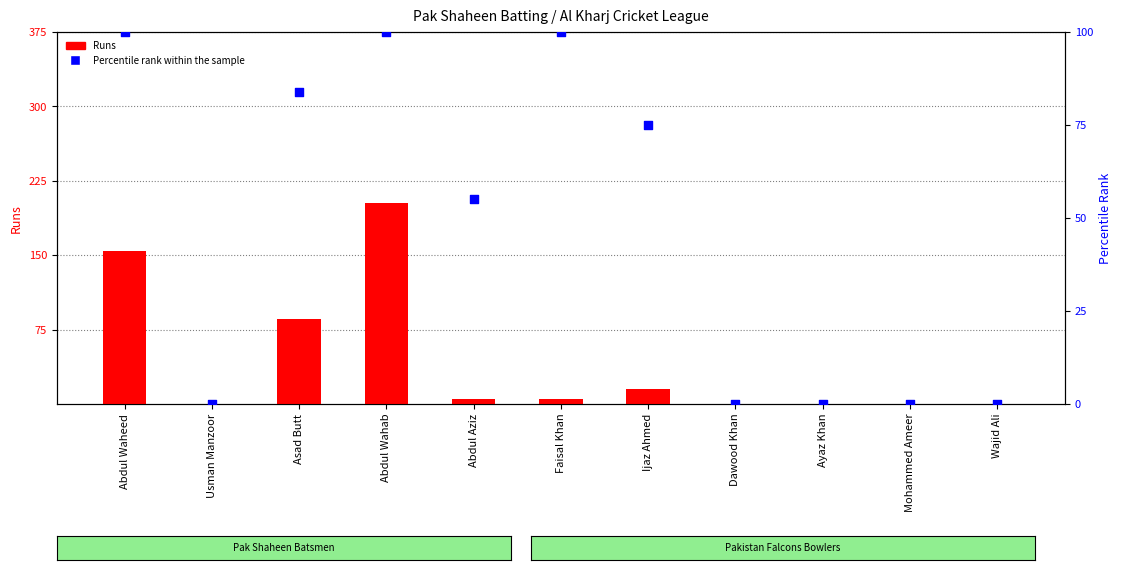

Which series reaches the maximum Y coordinate?

Runs